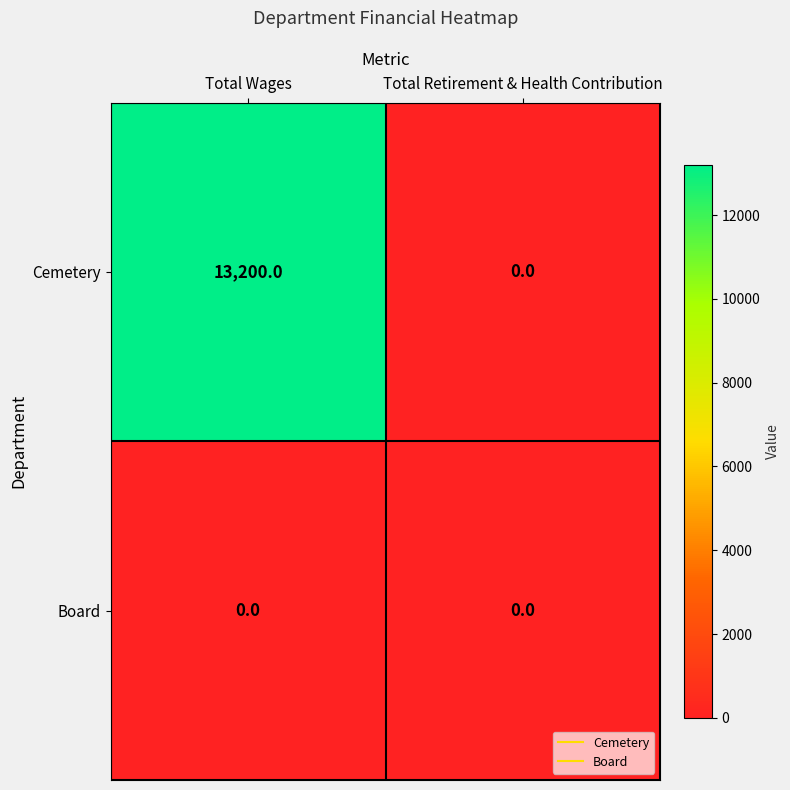

What is the greatest value displayed?

13200